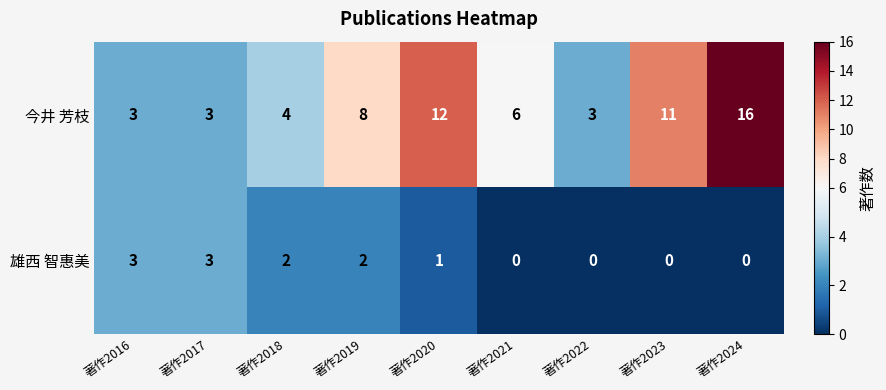

True or false: 雄西 智惠美 has a value of -2 at 著作2021.

False